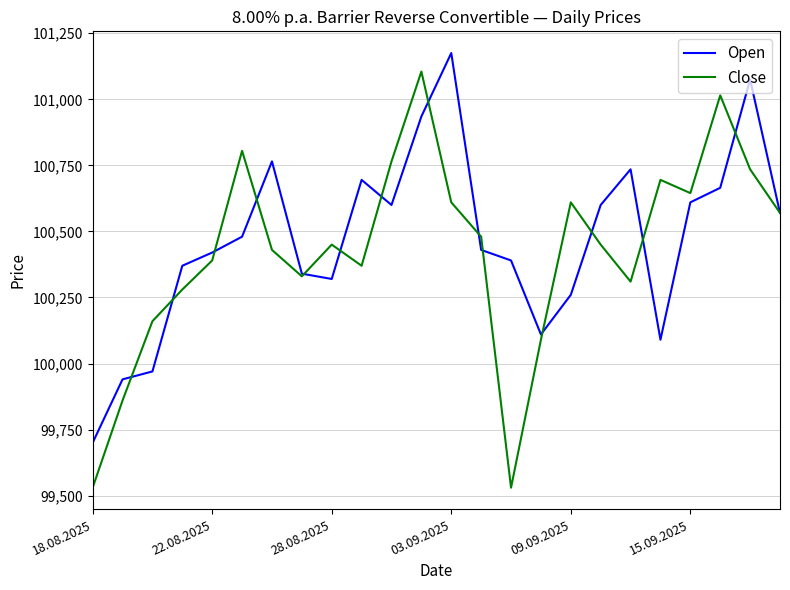

What is the minimum value for Close?

99530